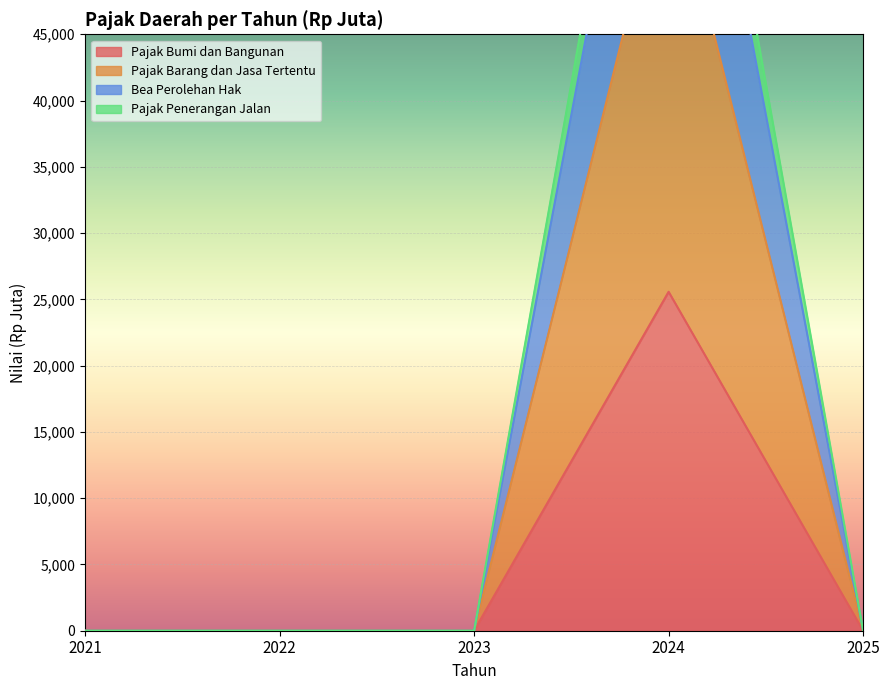

Does the chart display data point markers on the line(s)?

No